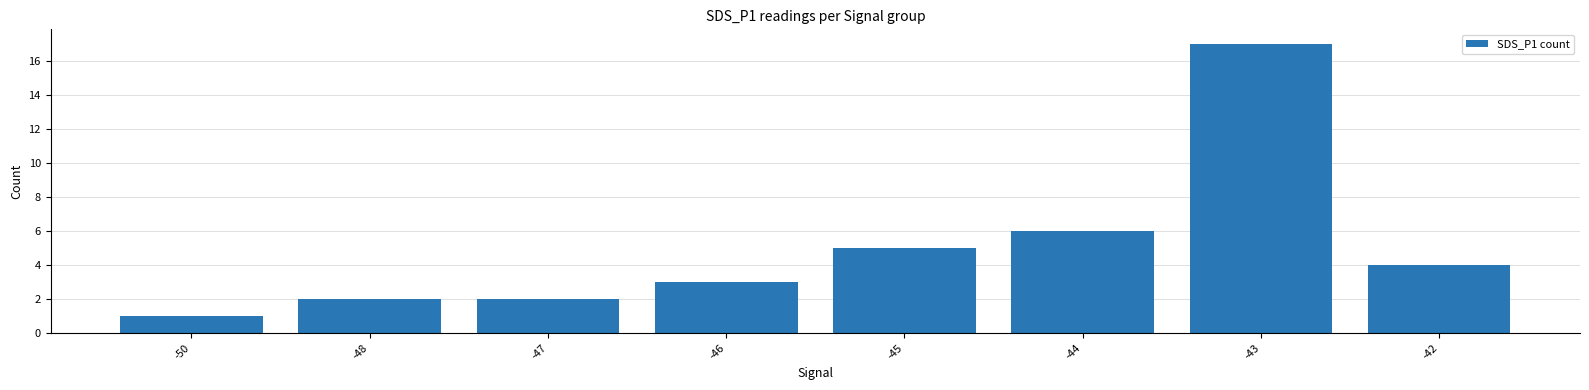

What is the sum of all values?

40